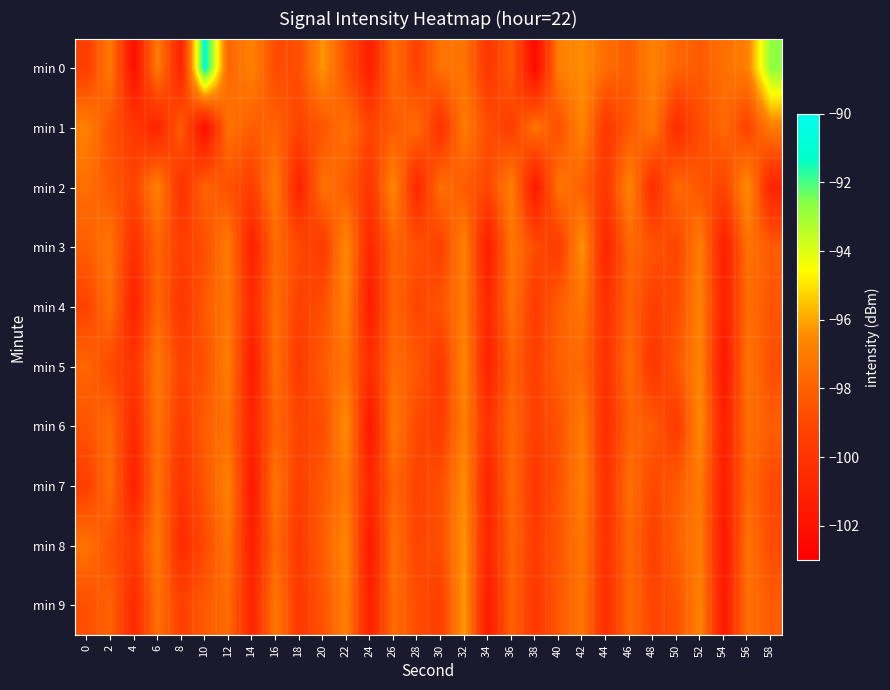

Which has a higher value, 58 or 56?

58